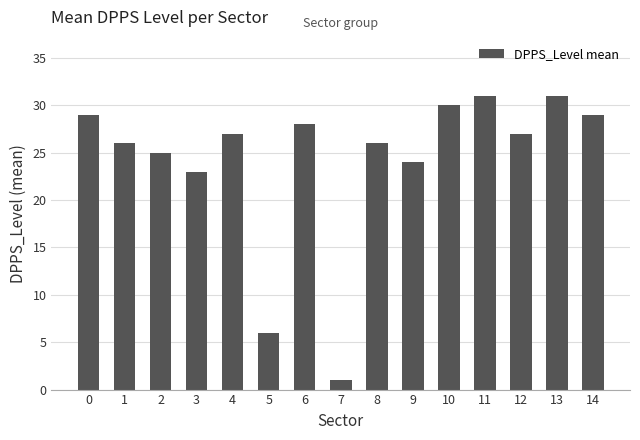

The value at 5 is 6. True or false?

True